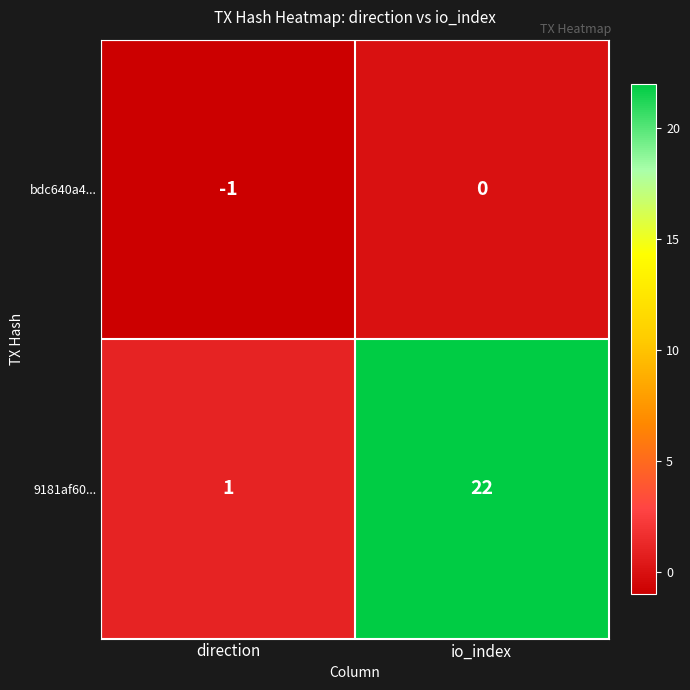

Reading left to right, what are all the values shown in this chart?

bdc640a4...: -1	0
9181af60...: 1	22